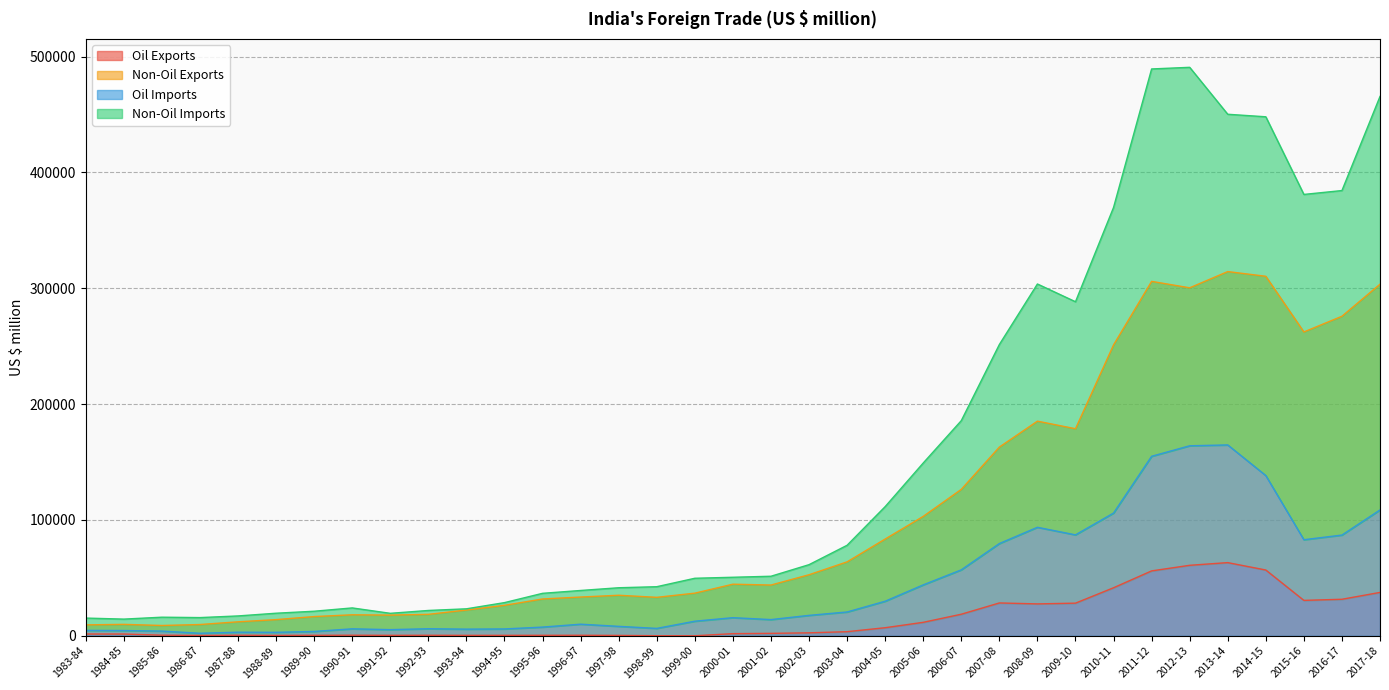

At which category is the sum across all series the highest?

2012-13